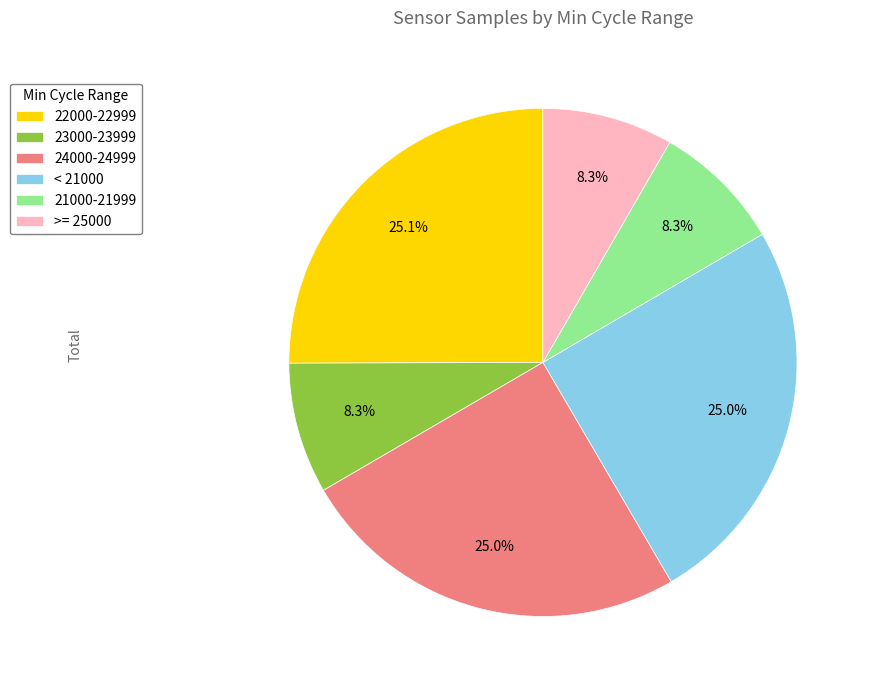

Is there a majority slice in this chart?

No